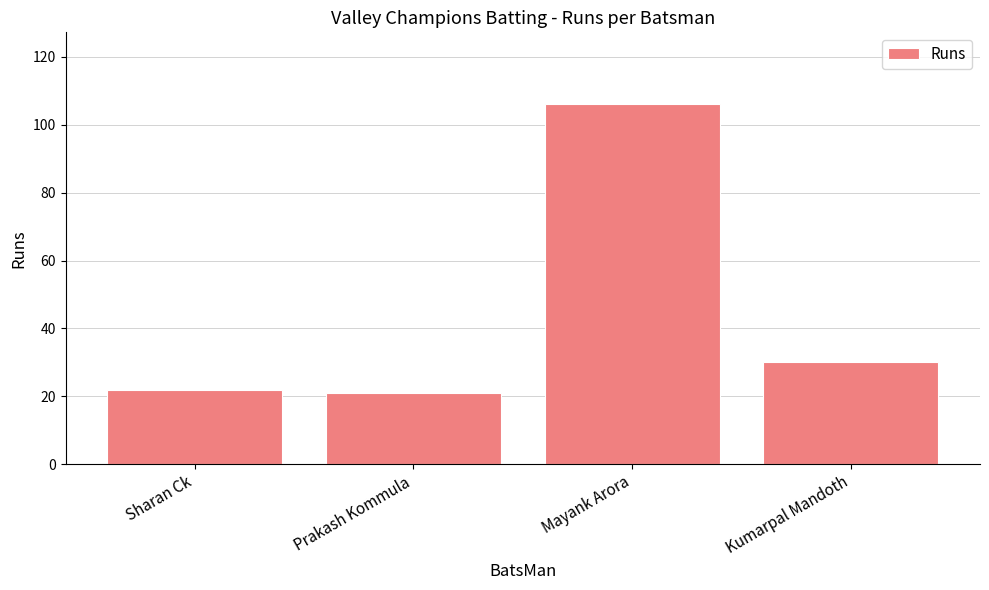

At which category does the chart reach its peak across all series?

Mayank Arora